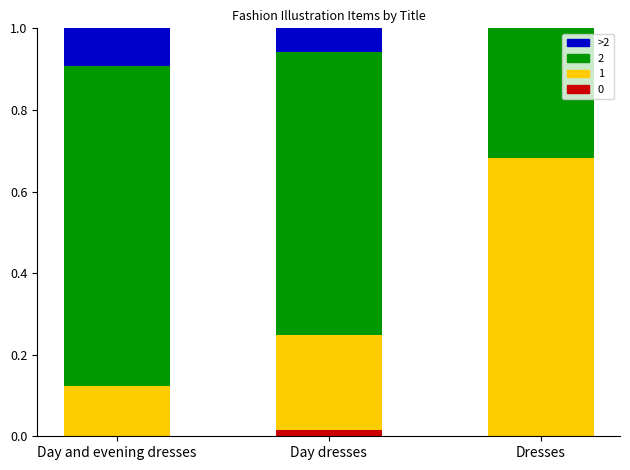

Does the chart contain stacked bars?

Yes